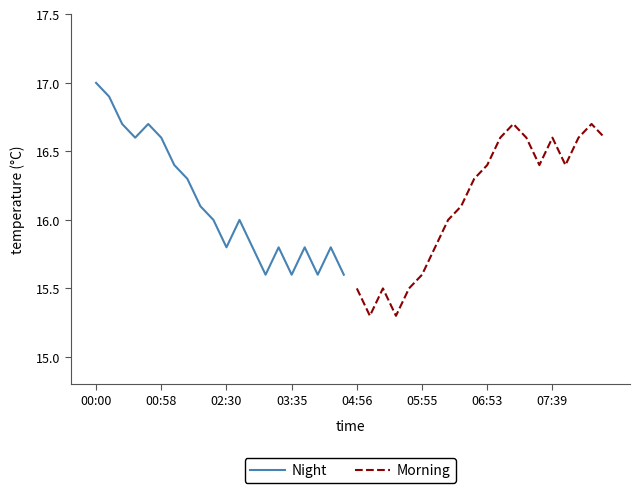

True or false: Night has a value of 17.0 at 00:00.

True